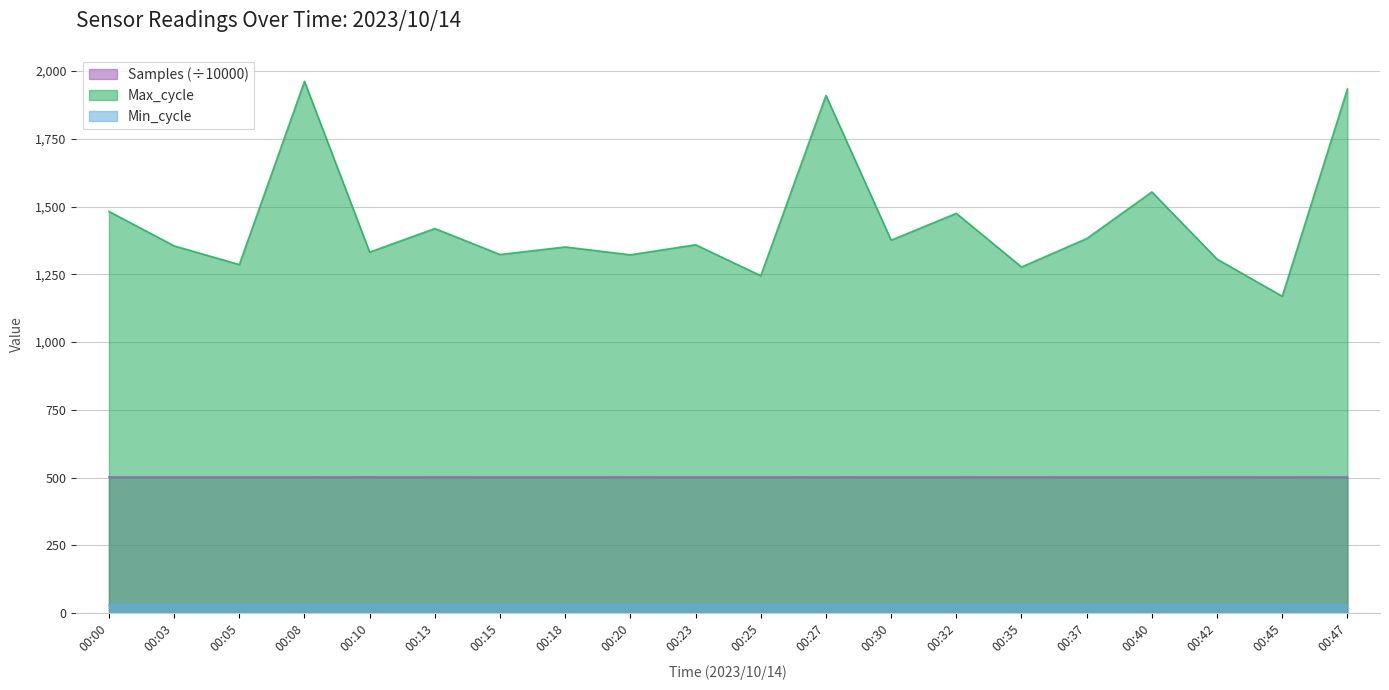

What is the value of the Samples point at the 17th from the left?

502.1